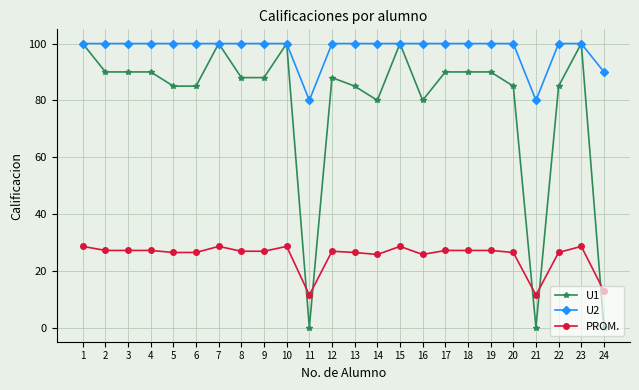

True or false: PROM. has more than 0 points higher than both neighbors.

True